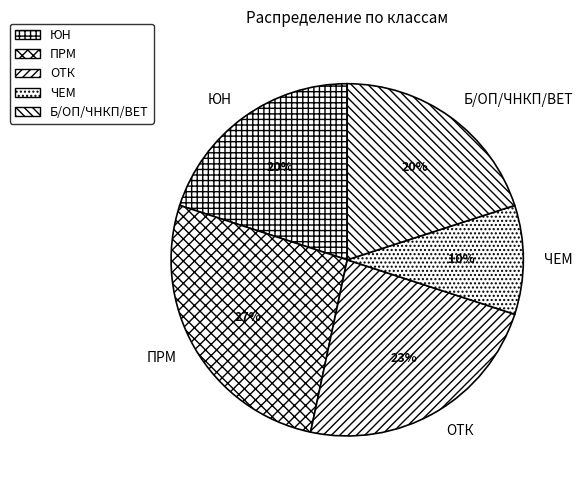

Is there a majority slice in this chart?

No